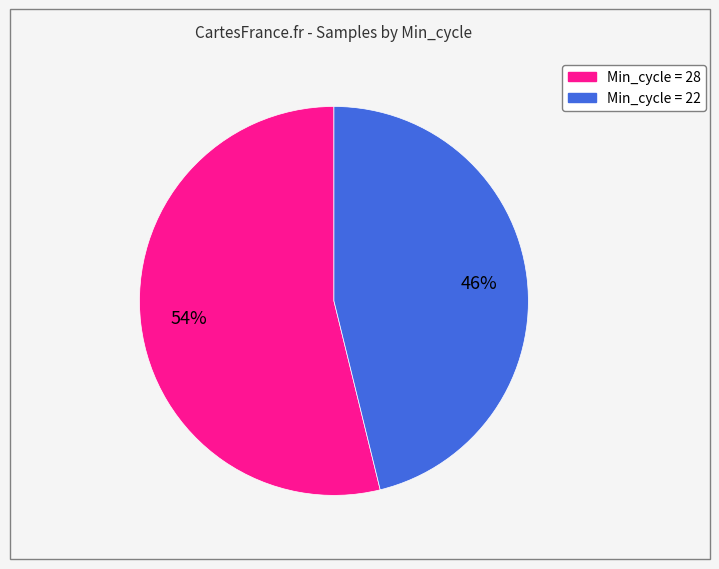

Is there any slice that represents more than half of the pie?

Yes